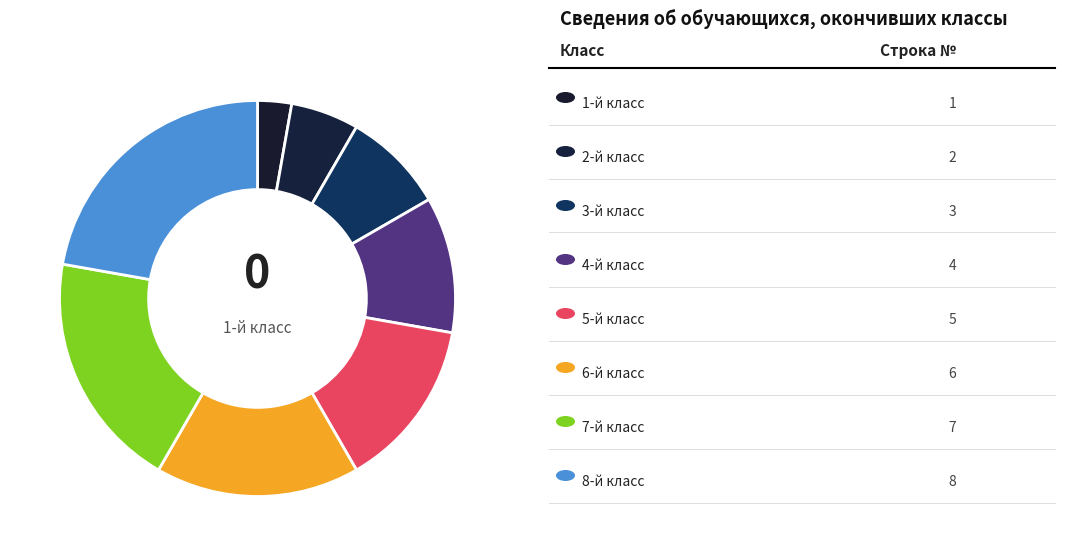

How many segments does this pie chart have?

8